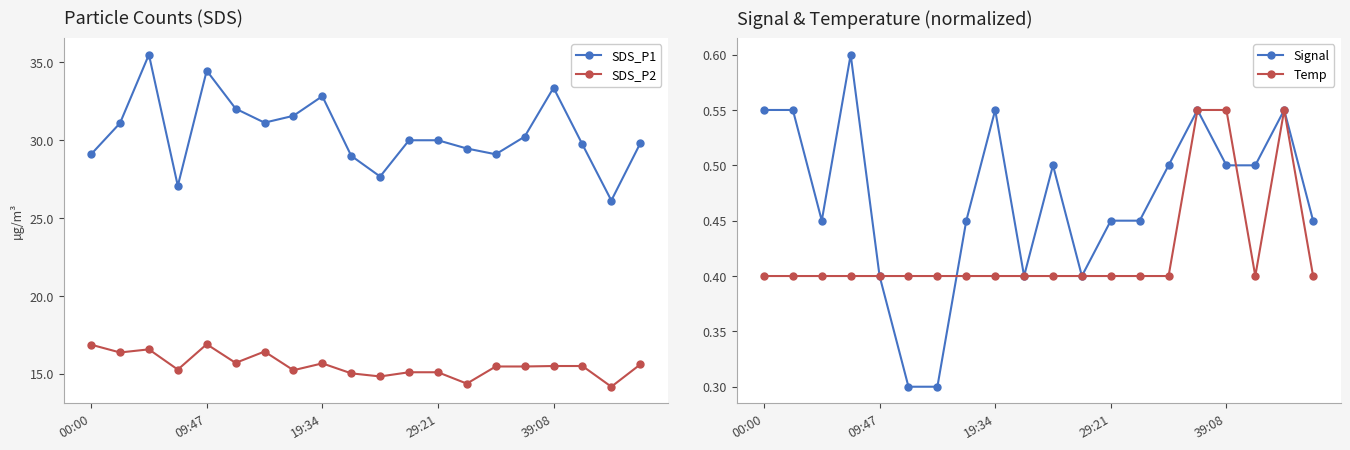

What is the average value of the SDS_P2 series?

15.6